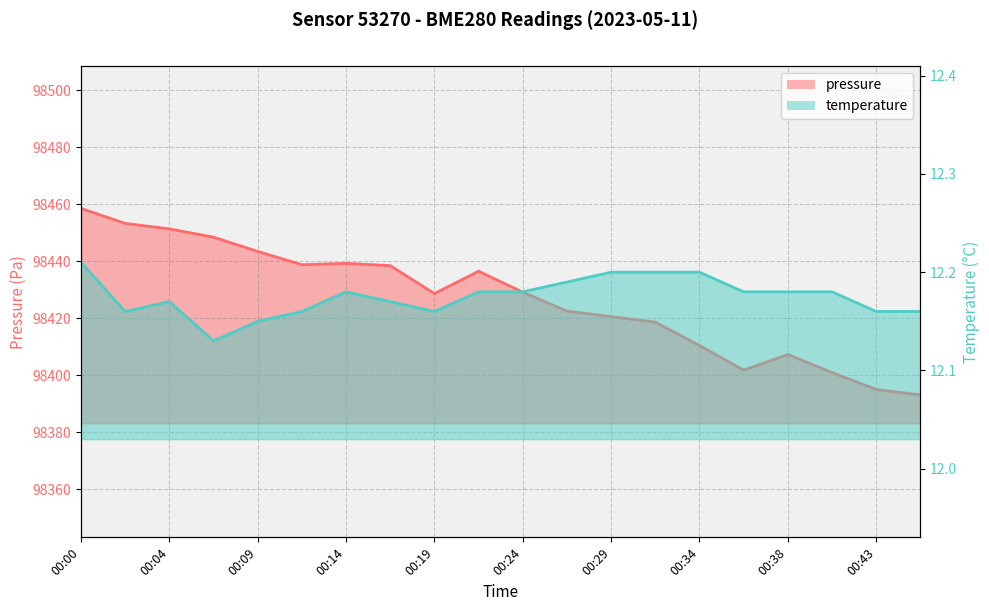

How many interior local valleys does the pressure series have?

3